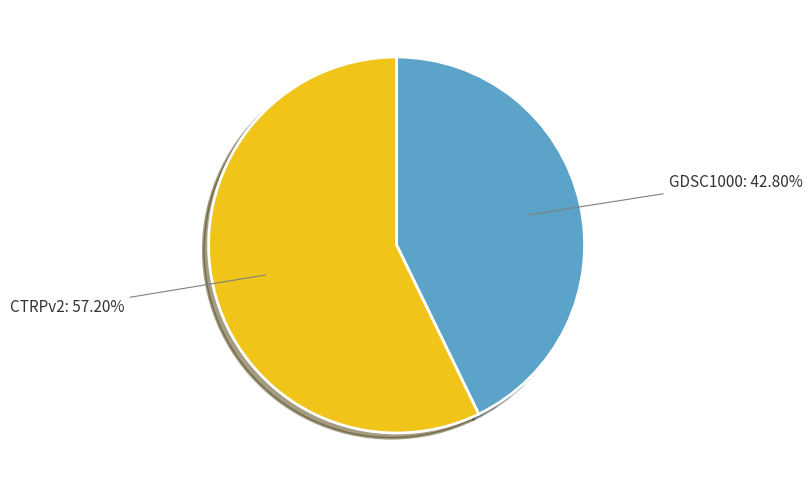

How much of the chart is everything except GDSC1000?

57.2%